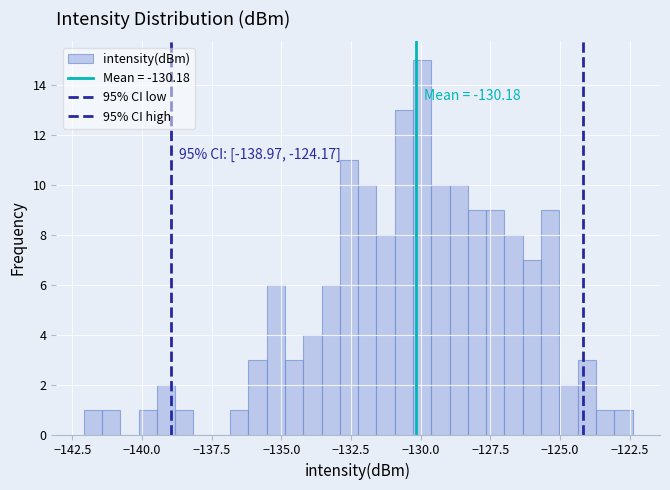

Read against the x-axis, roughly where is the centre of the tallest bar?

-130.0